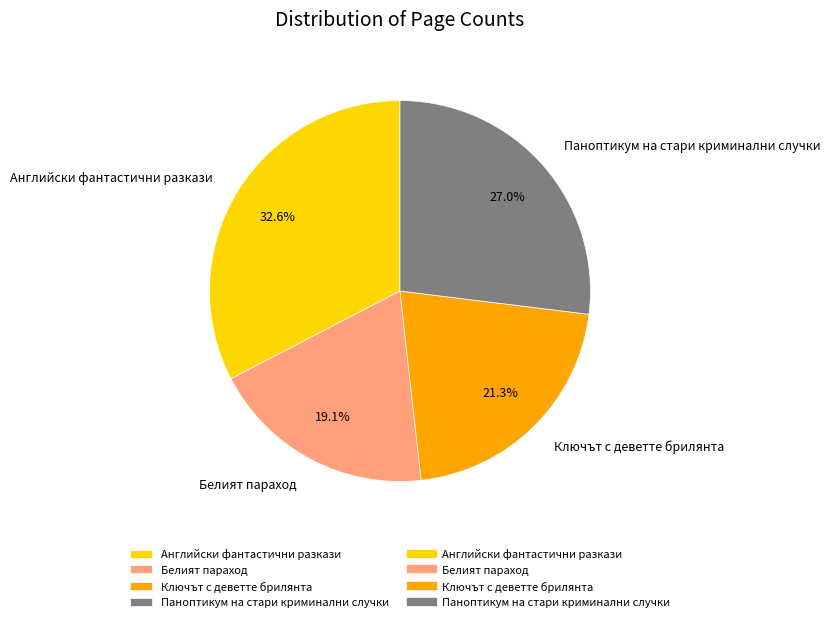

To the nearest percent, what is the difference between the Английски фантастични разкази and Ключът с деветте брилянта slice percentages?

11%